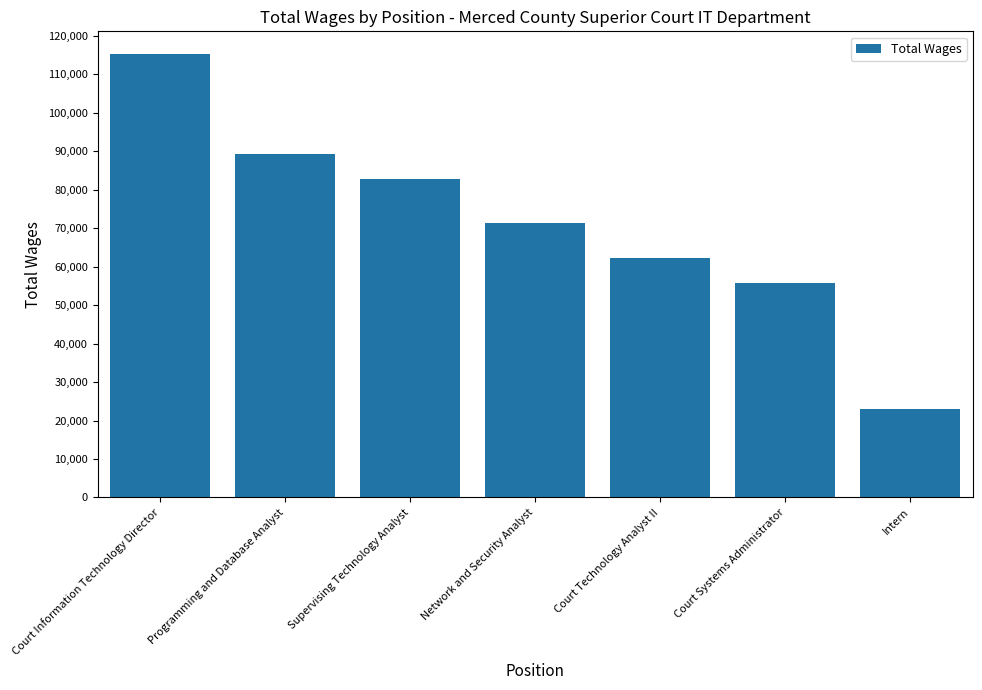

Between Court Technology Analyst II and Supervising Technology Analyst, which is larger?

Supervising Technology Analyst